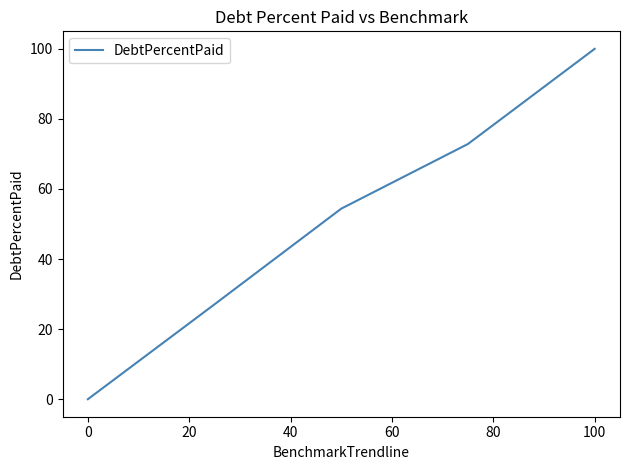

What is the maximum value shown in the chart?

100.0